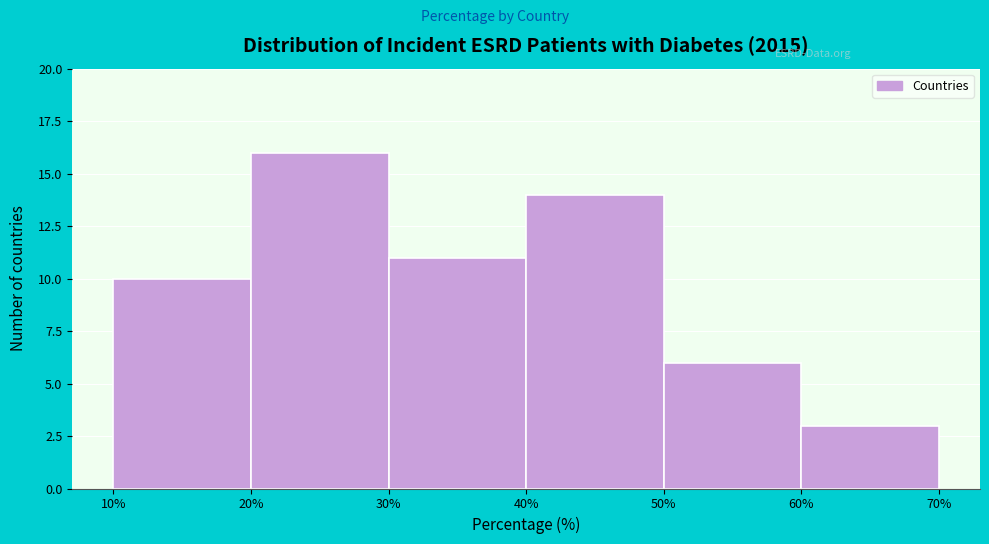

How tall is the bar that spans 30% to 40% on the x-axis? The values are not printed on the chart, so give them approximately, as read against the axis.

11